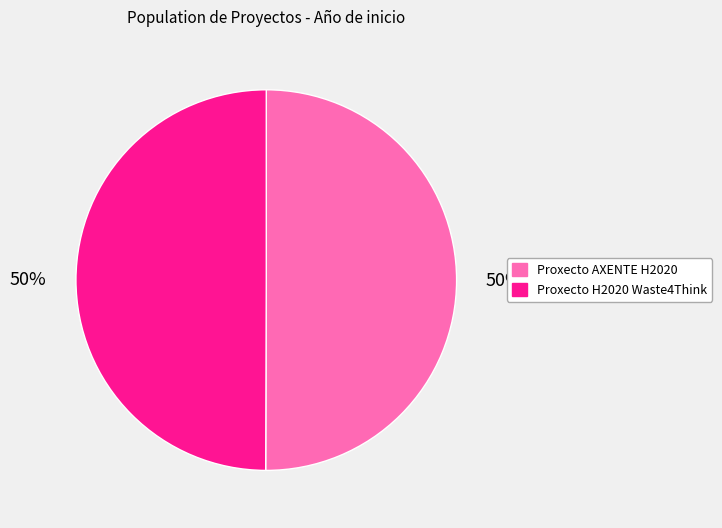

True or false: Proxecto H2020 Waste4Think accounts for 65% of the total.

False